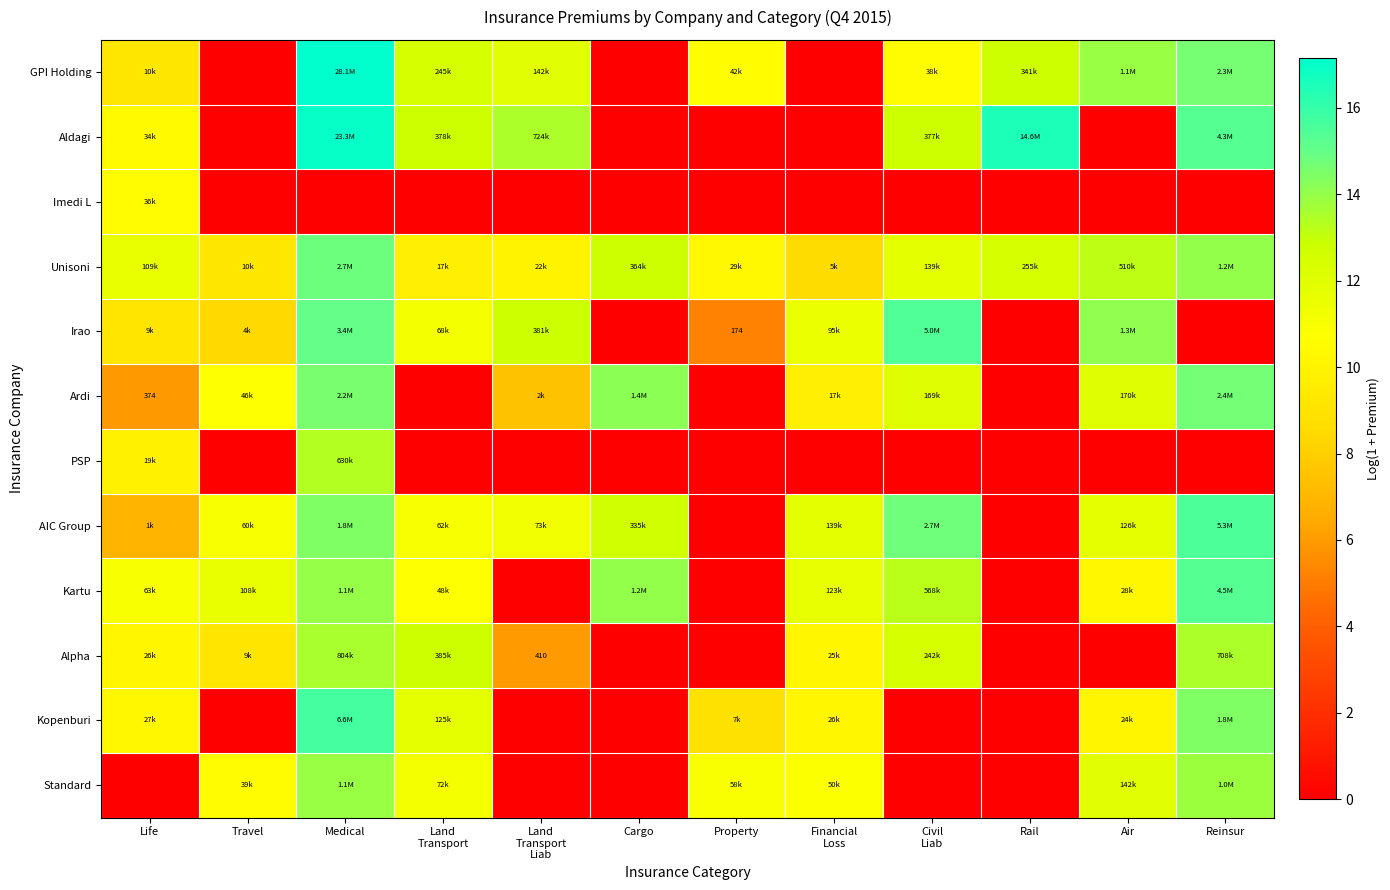

What is the total value across all series at Medical?

163.4